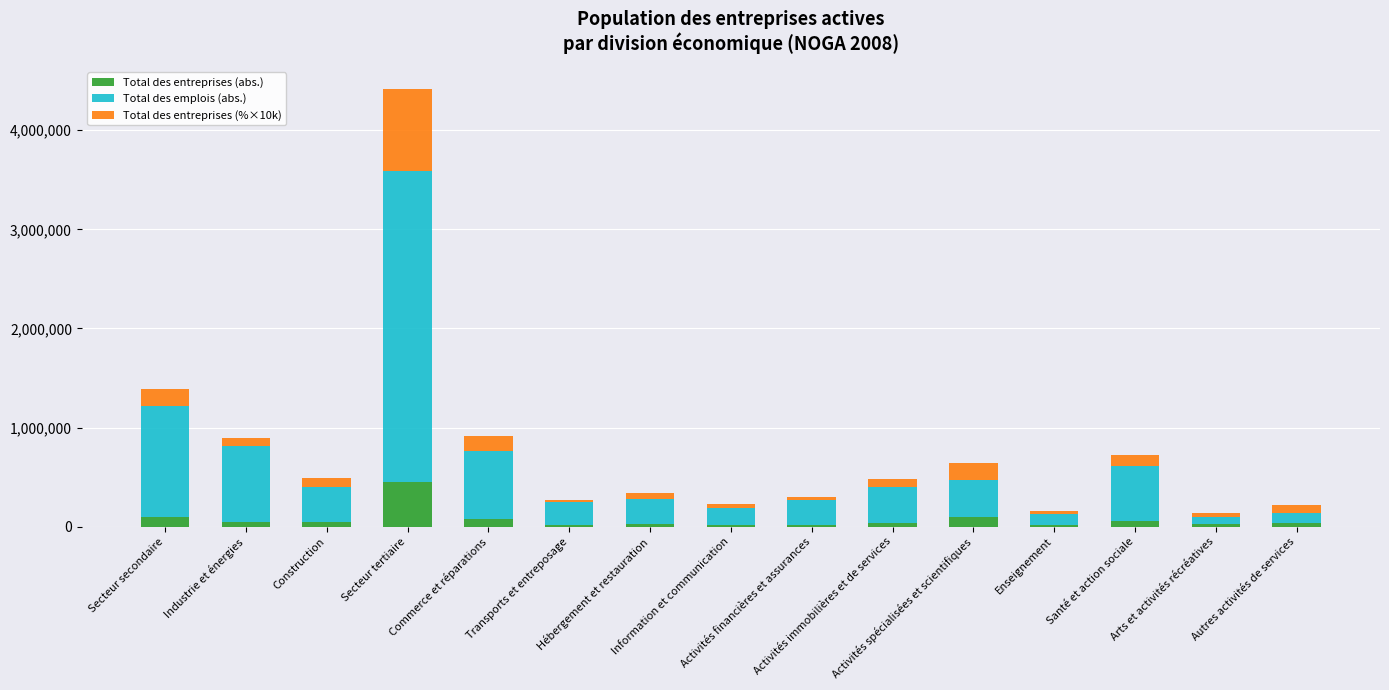

The value of Total des entreprises (abs.) at Hébergement et restauration is 31555. True or false?

True